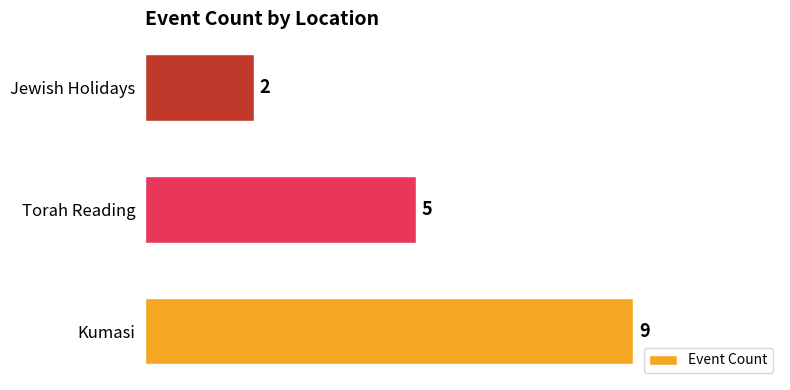

What is the change in value from Kumasi to Torah Reading?

-4